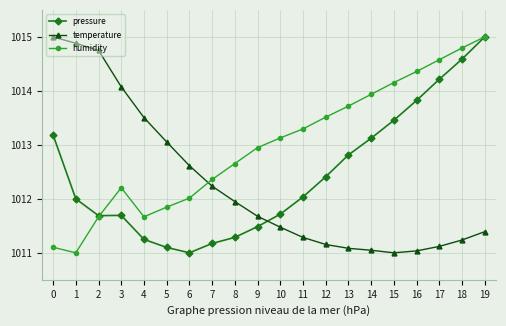

How many lines are shown in the chart?

3